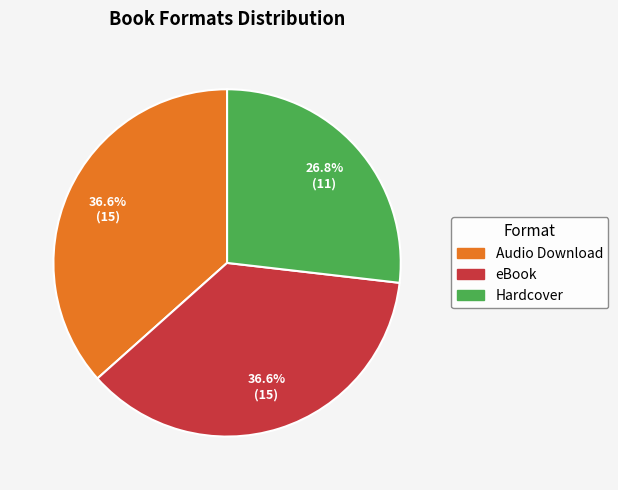

What is the smallest slice in the pie chart?

Hardcover